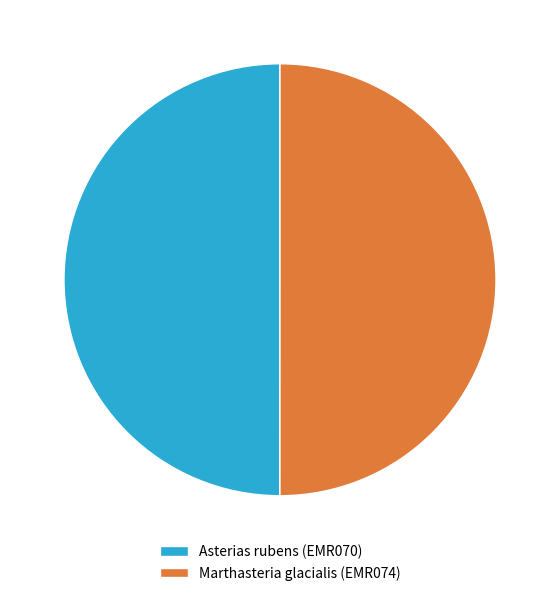

Is the sum of Marthasteria glacialis (EMR074) and Asterias rubens (EMR070) greater than half?

Yes